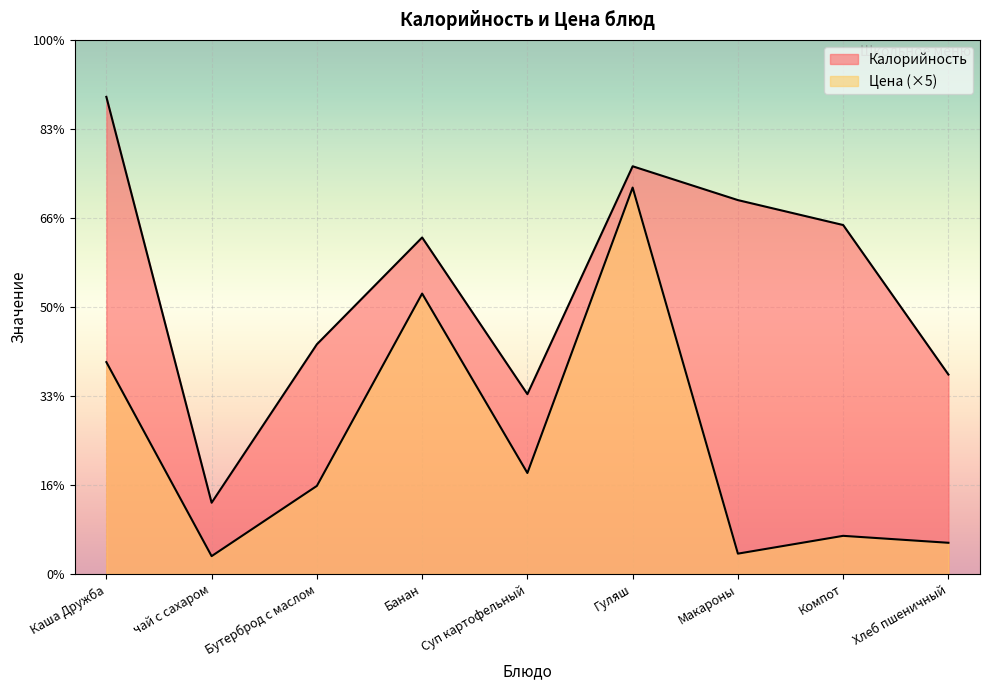

True or false: Калорийность has a value of 359.5 at Каша Дружба.

False